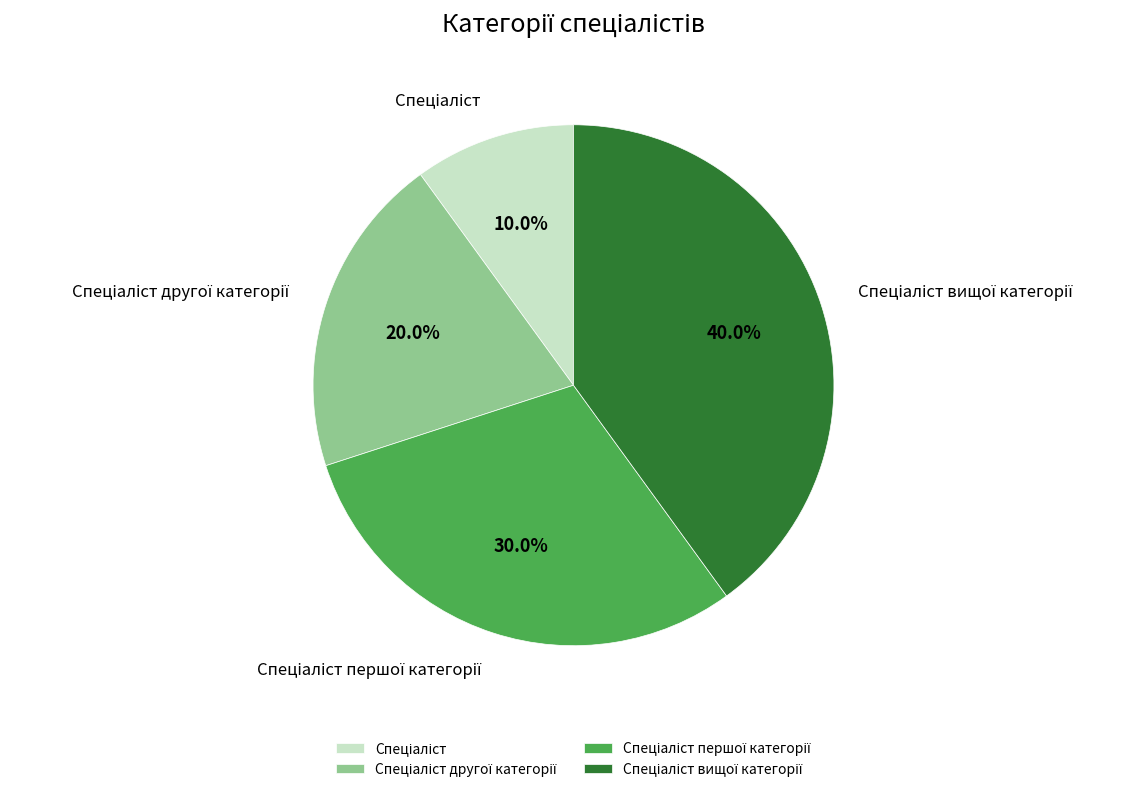

Is there a majority slice in this chart?

No